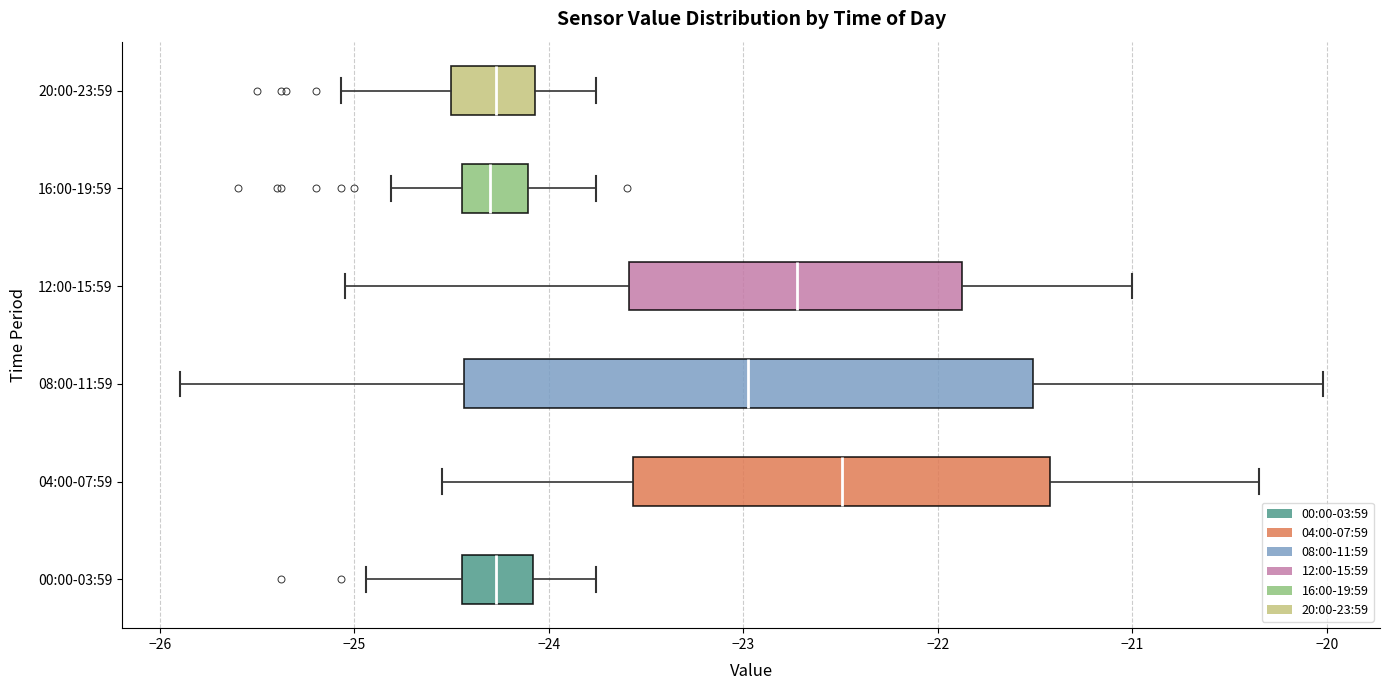

Where is the right edge of the box for 08:00-11:59 on the x-axis? The values are not printed on the chart, so give them approximately, as read against the axis.

-21.5